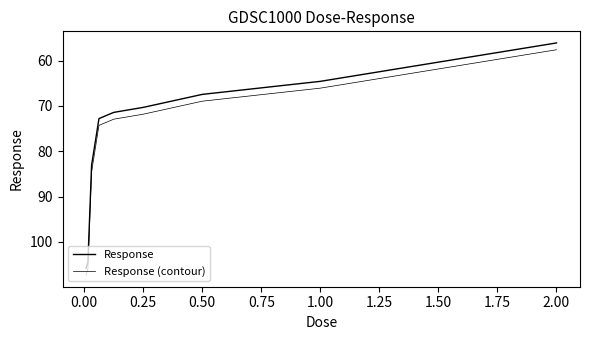

True or false: Response has more than 1 interior local peaks.

False